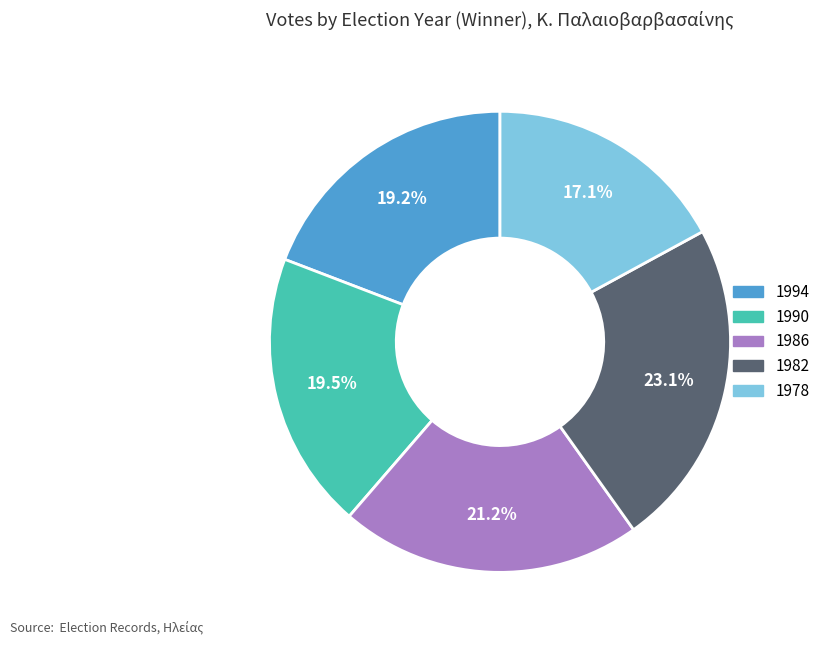

Is it true that 1994 is 19% of the pie?

True